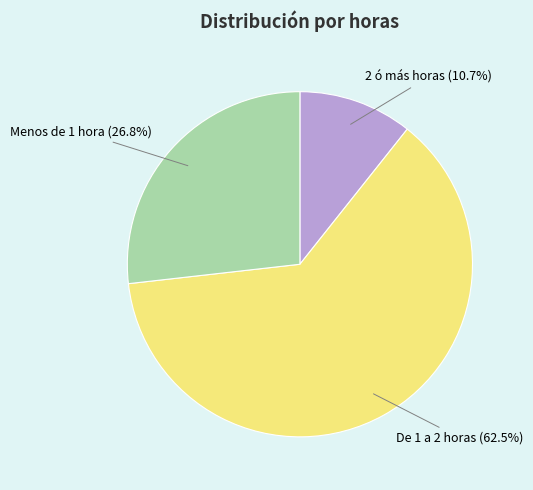

Rank the categories by value from highest to lowest.

De 1 a 2 horas, Menos de 1 hora, 2 ó más horas